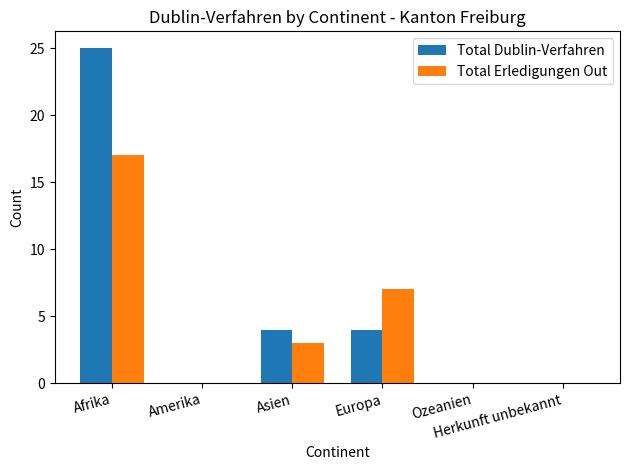

What is the maximum value shown in the chart?

25